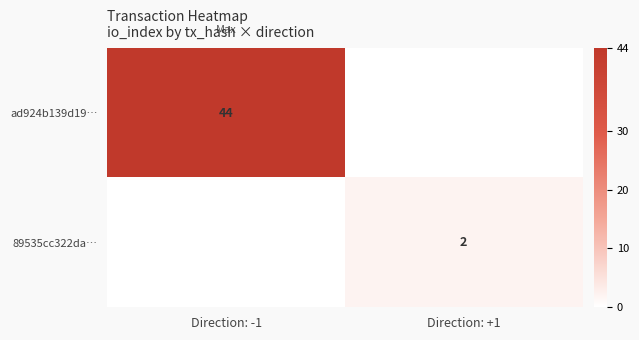

Is it true that ad924b139d19… equals 22 at Direction: -1?

False